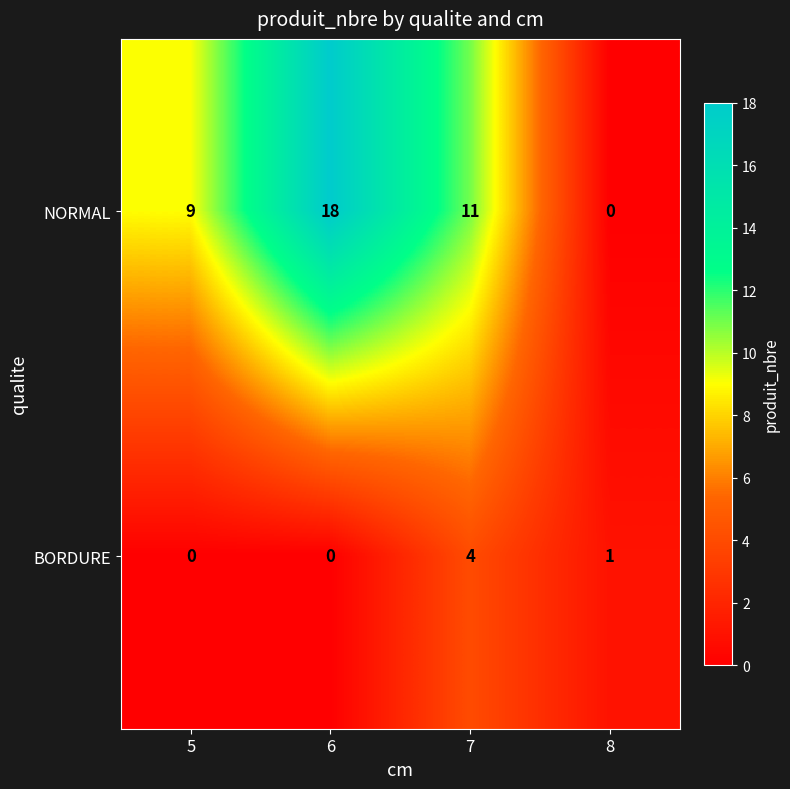

Reading right to left, what are all the values shown in this chart?

NORMAL: 8=0	7=11	6=18	5=9
BORDURE: 8=1	7=4	6=0	5=0